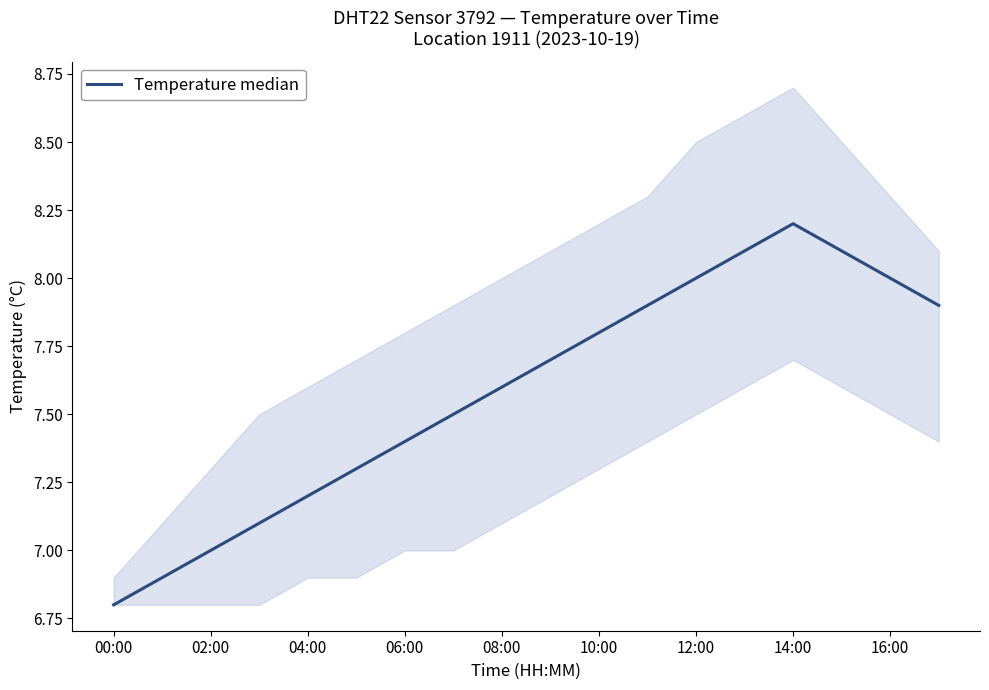

What is the sum of all values?

136.5